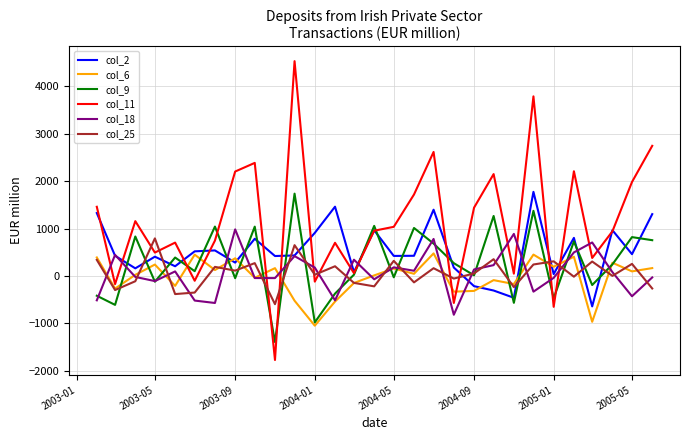

Which series has the widest spread of values?

col_11